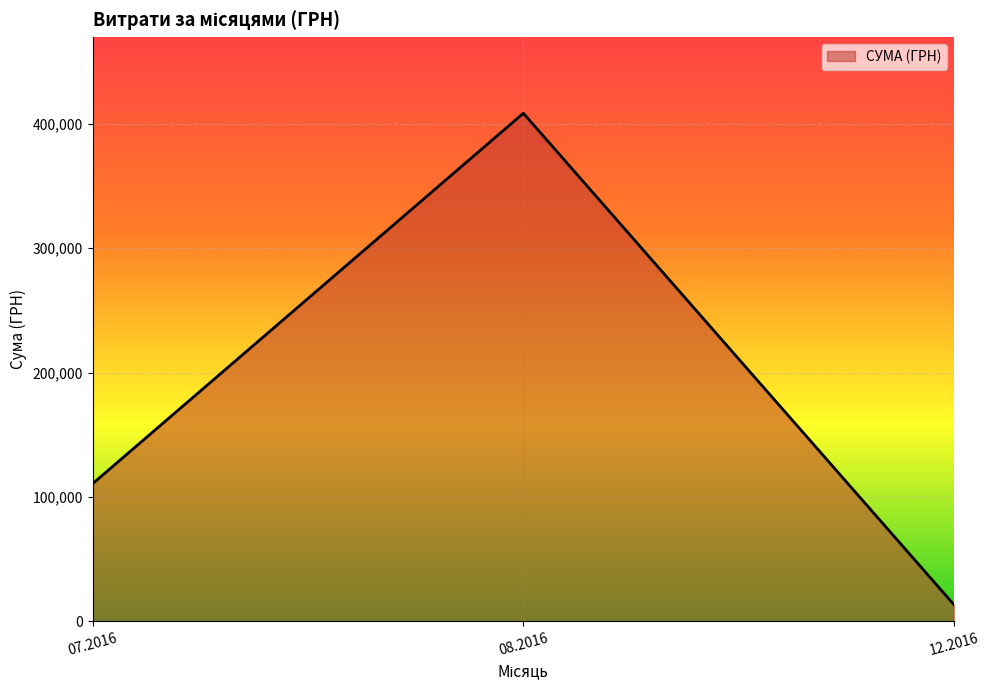

Reading left to right, transcribe all the data shown in this chart.

110757.9	408627.1	13360.0